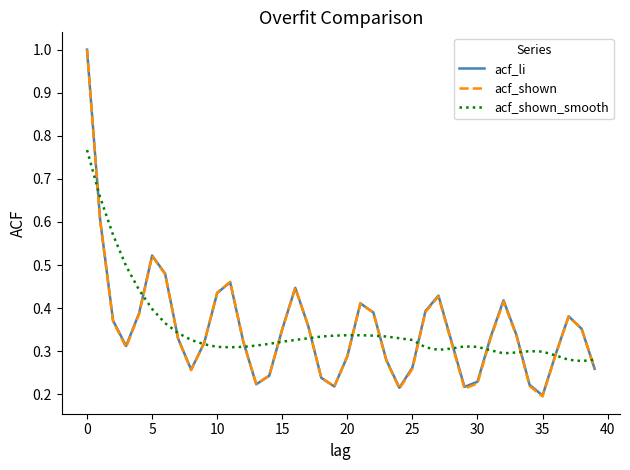

Count the acf_shown_smooth values in the range 0 to 1.

40